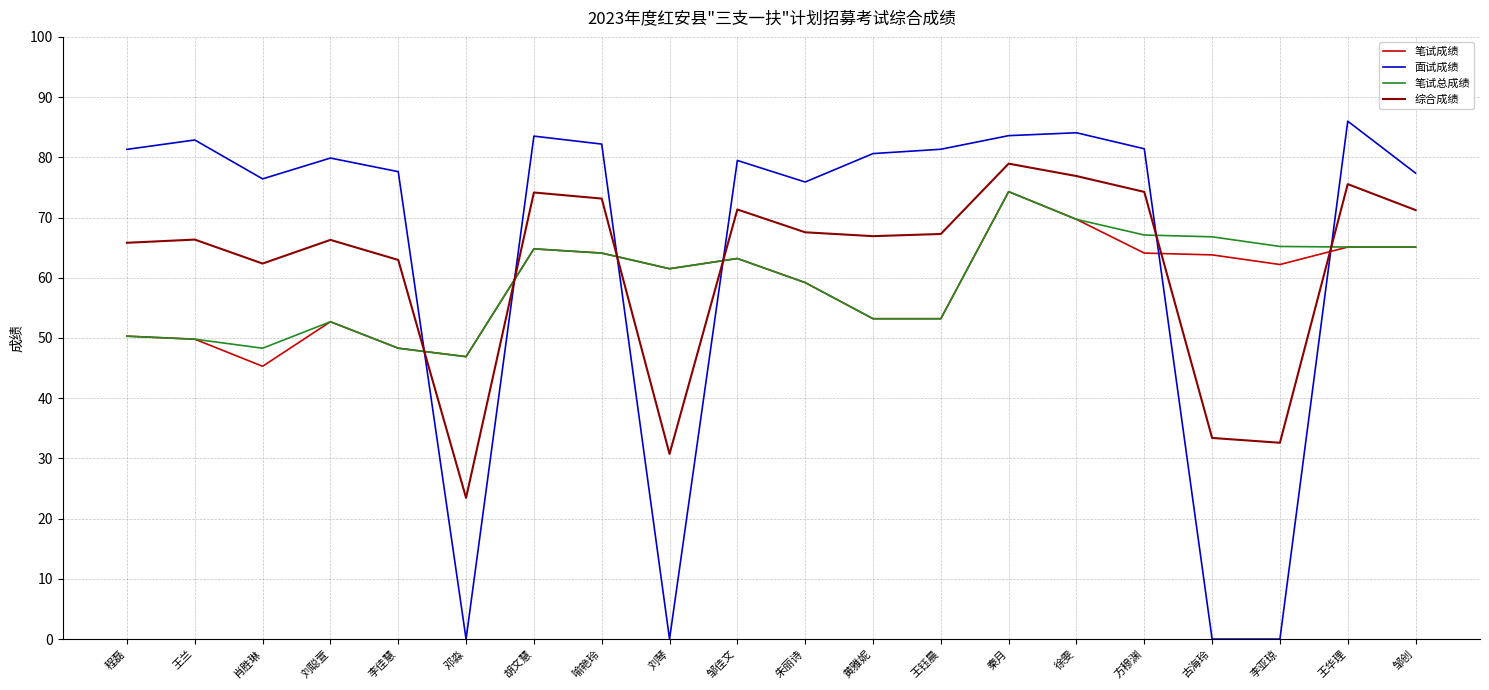

The value of 面试成绩 at 邓淼 is 0.0. True or false?

True